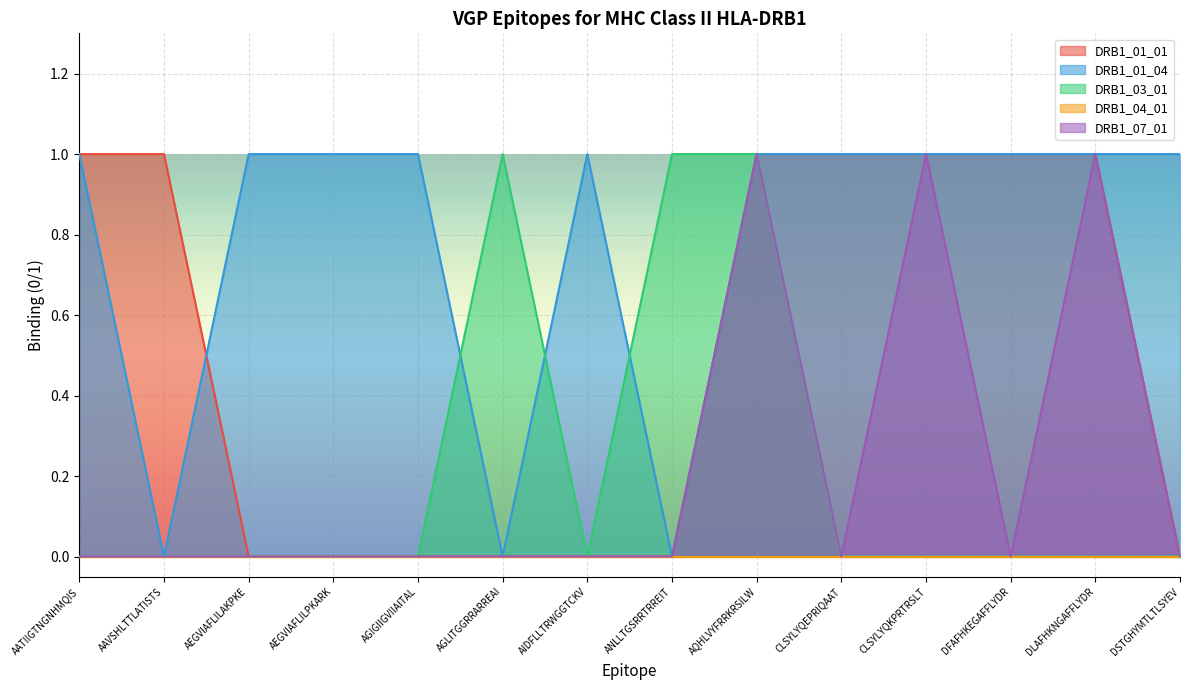

The value of DRB1_07_01 at AATIIGTNGNHMQIS is 0. True or false?

True